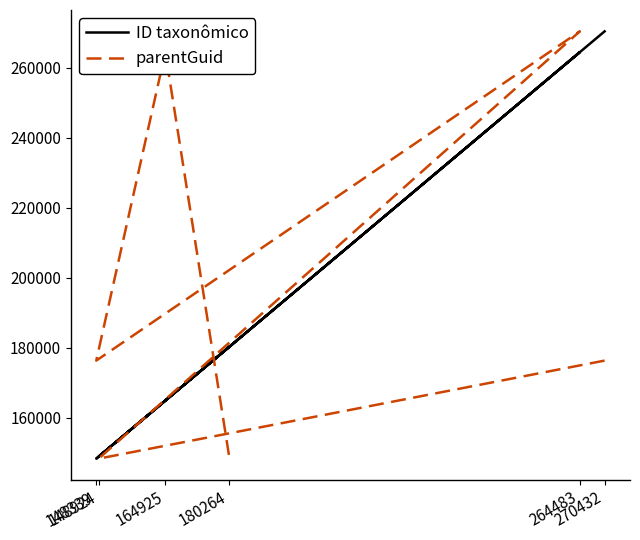

What is the maximum value shown in the chart?

270432